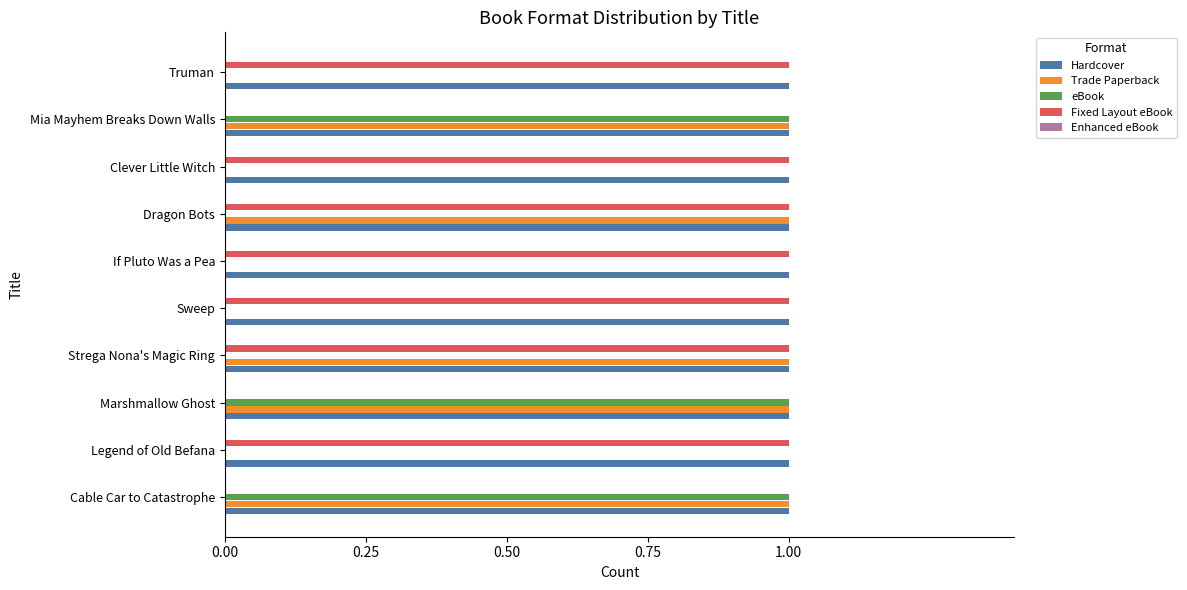

Which series has the largest total across all categories?

Hardcover